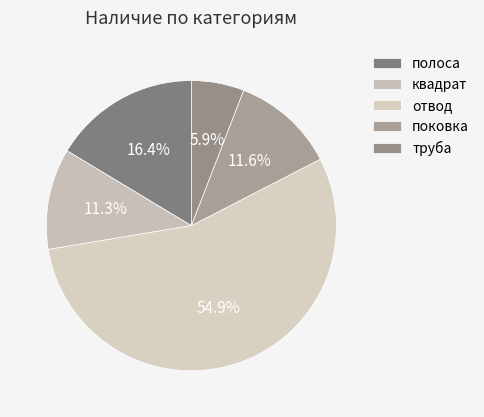

Between отвод and полоса, which is larger?

отвод